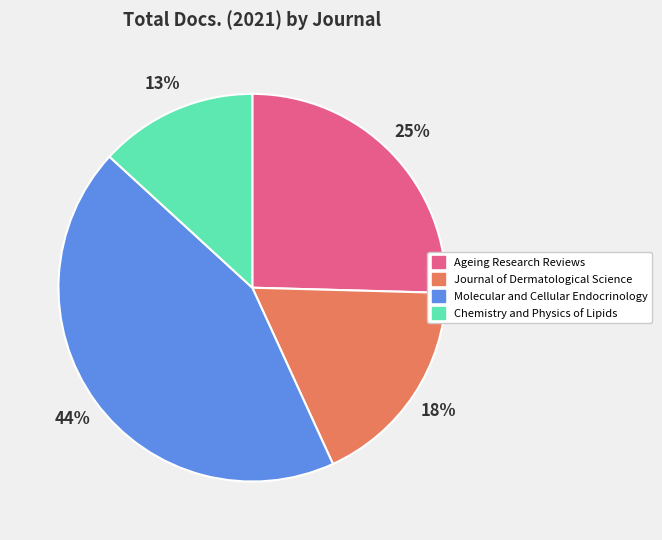

The Ageing Research Reviews slice represents 25% of the pie. True or false?

True